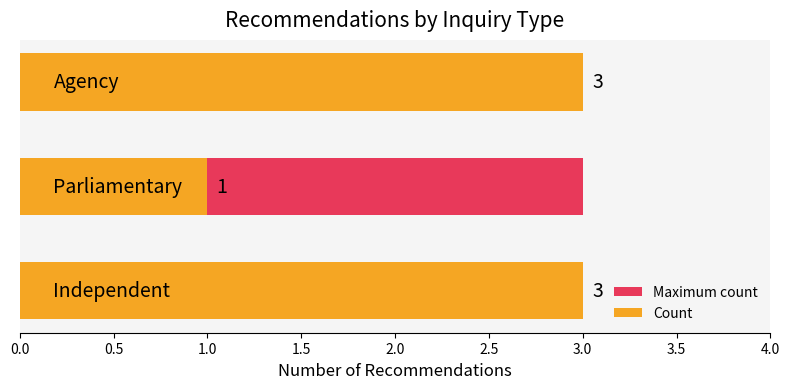

Rank the series by their average value, from highest to lowest.

Count, Maximum count